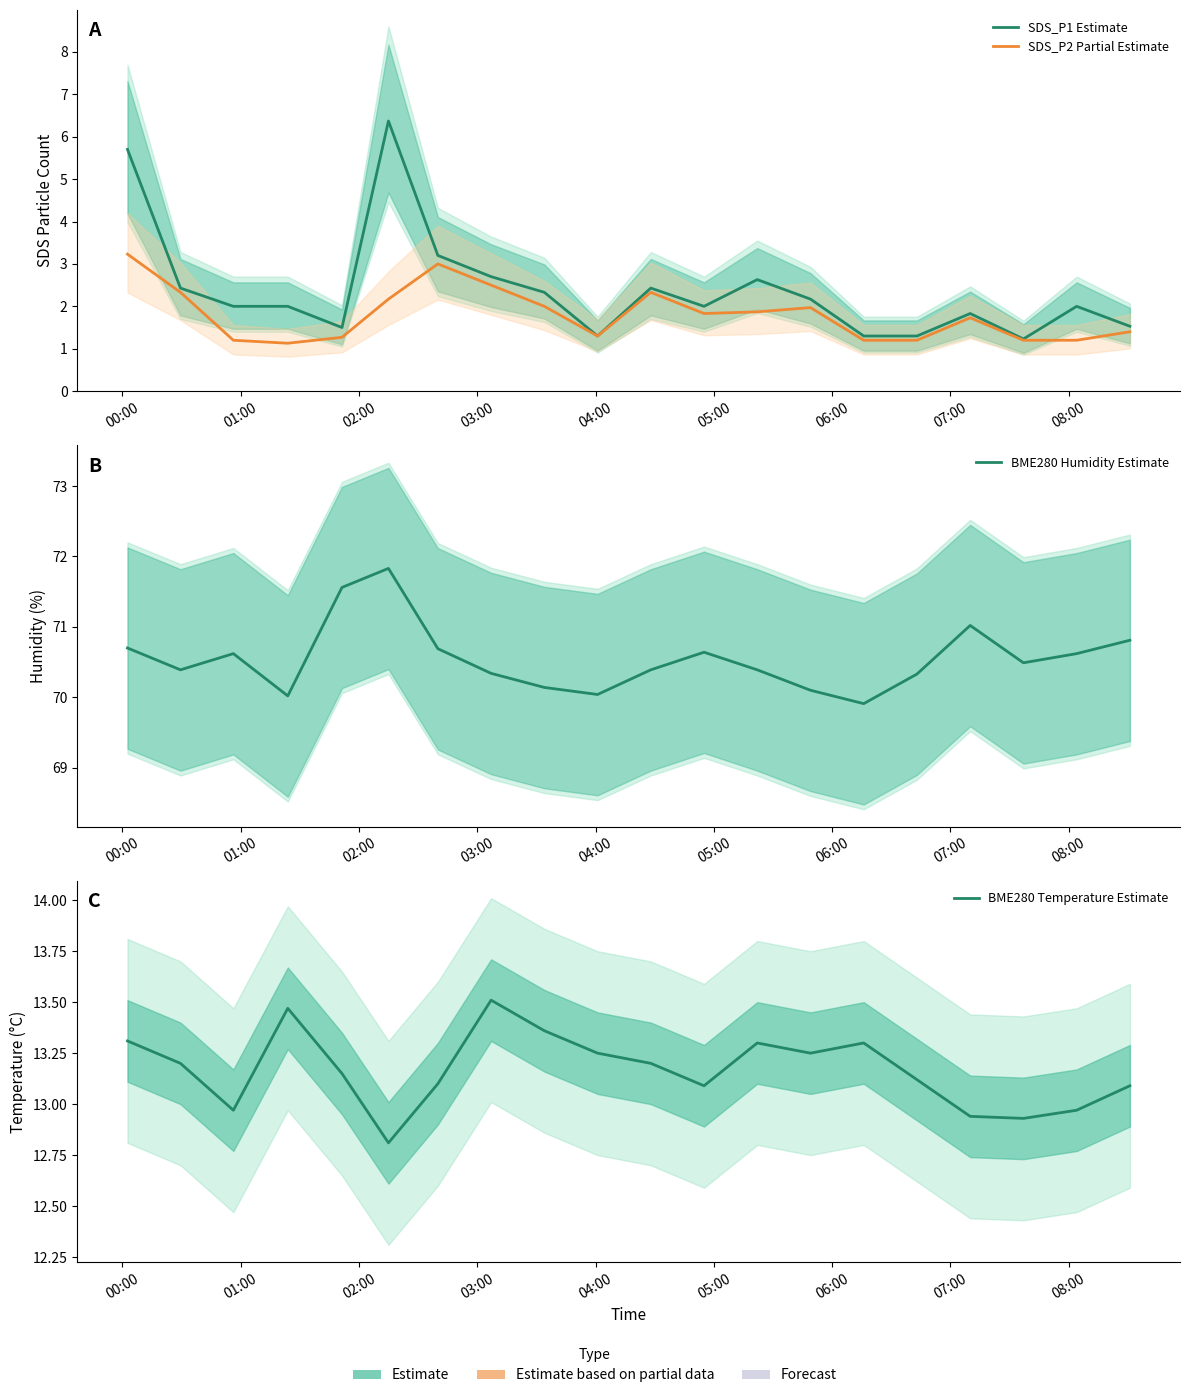

What is the average value of the BME280 Humidity Estimate series?

70.6